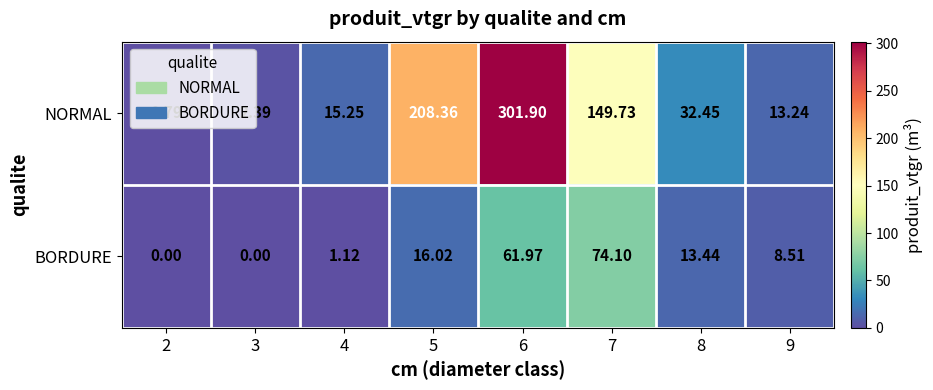

Is the value of NORMAL at 9 greater than the value of BORDURE at 5?

No